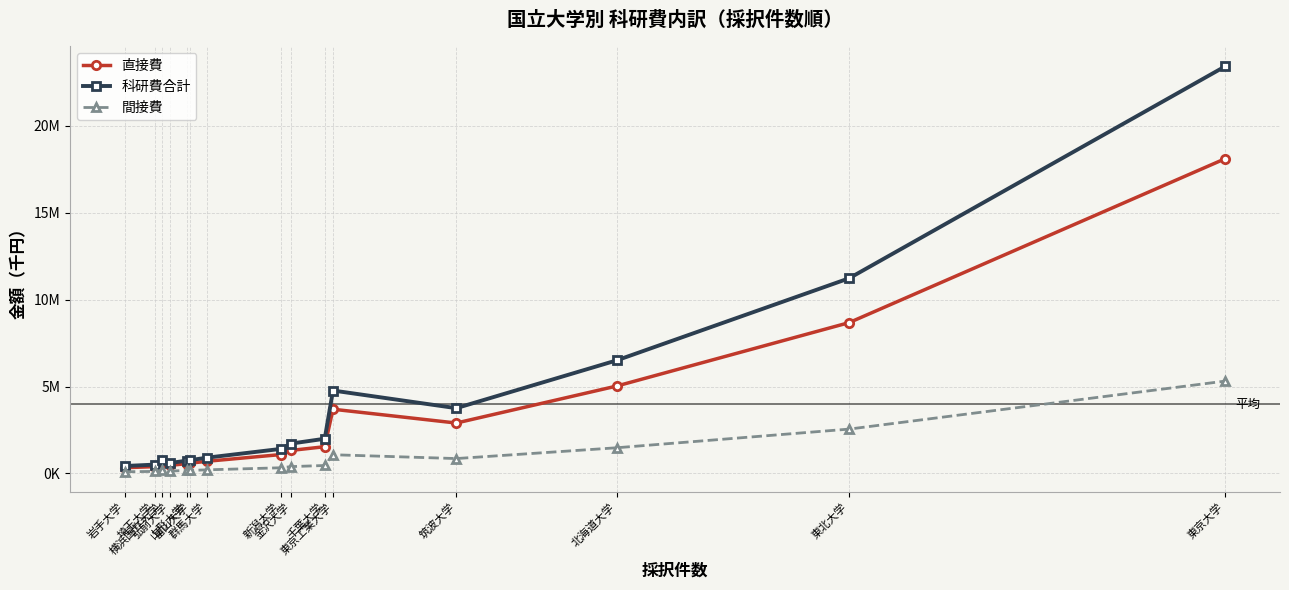

What is the difference between the maximum and minimum values in the 間接費 series?

5217071